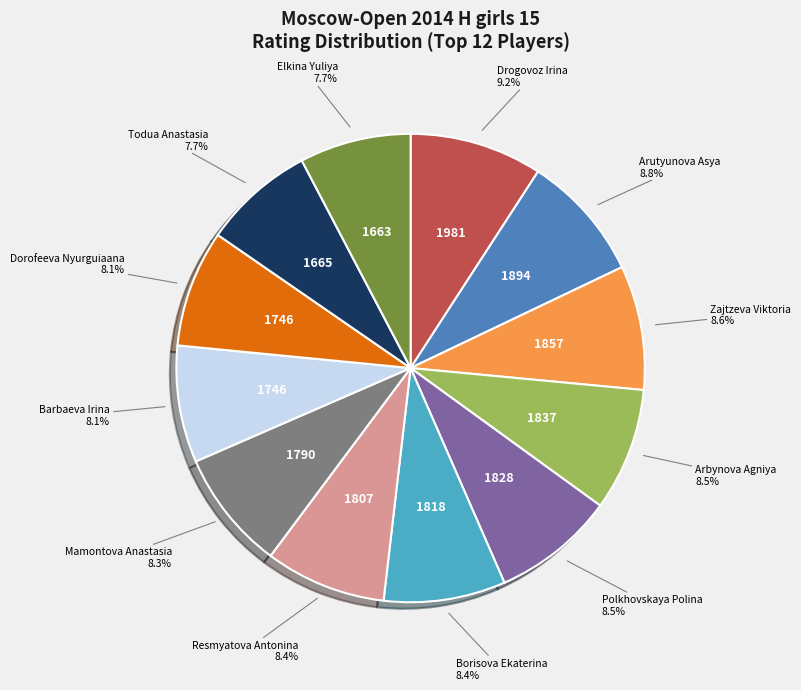

Does any single category account for the majority?

No